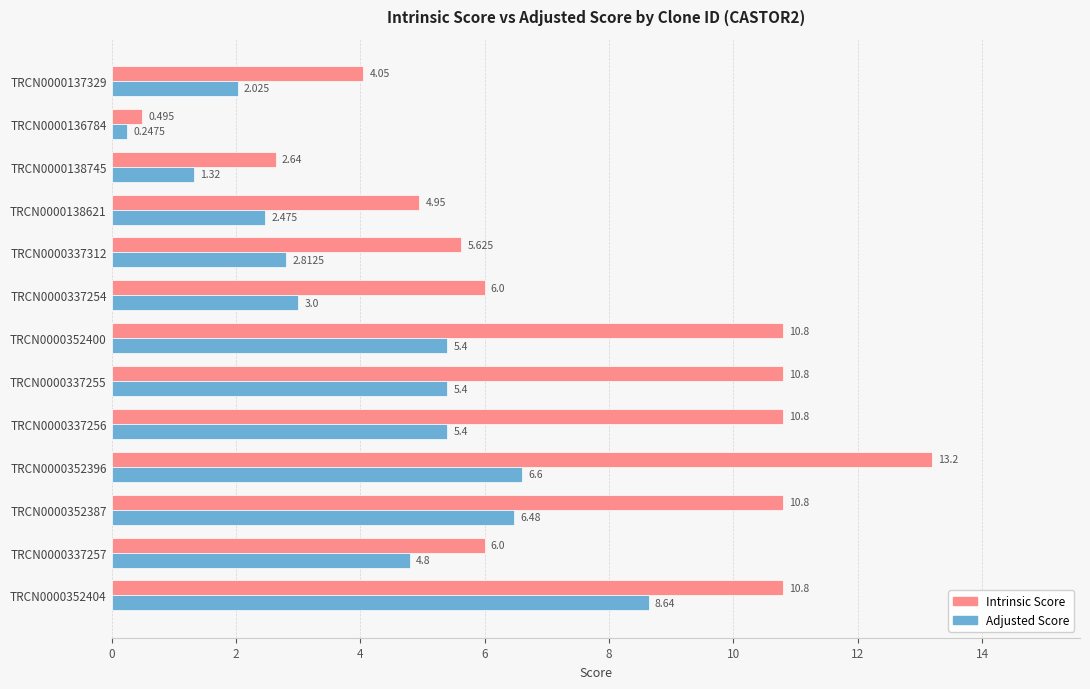

List the series in order of their peak value, highest first.

Intrinsic Score, Adjusted Score